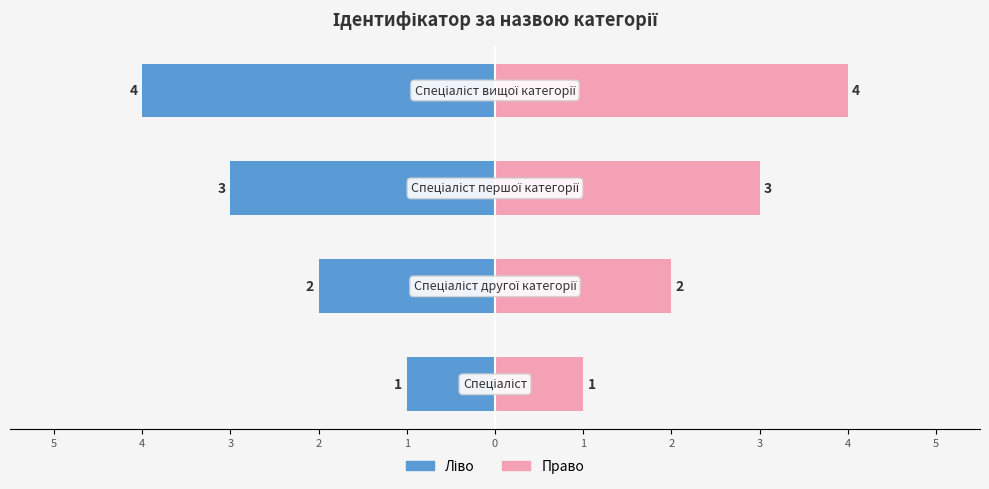

Which series has the widest spread of values?

Ідентифікатор (ліво)